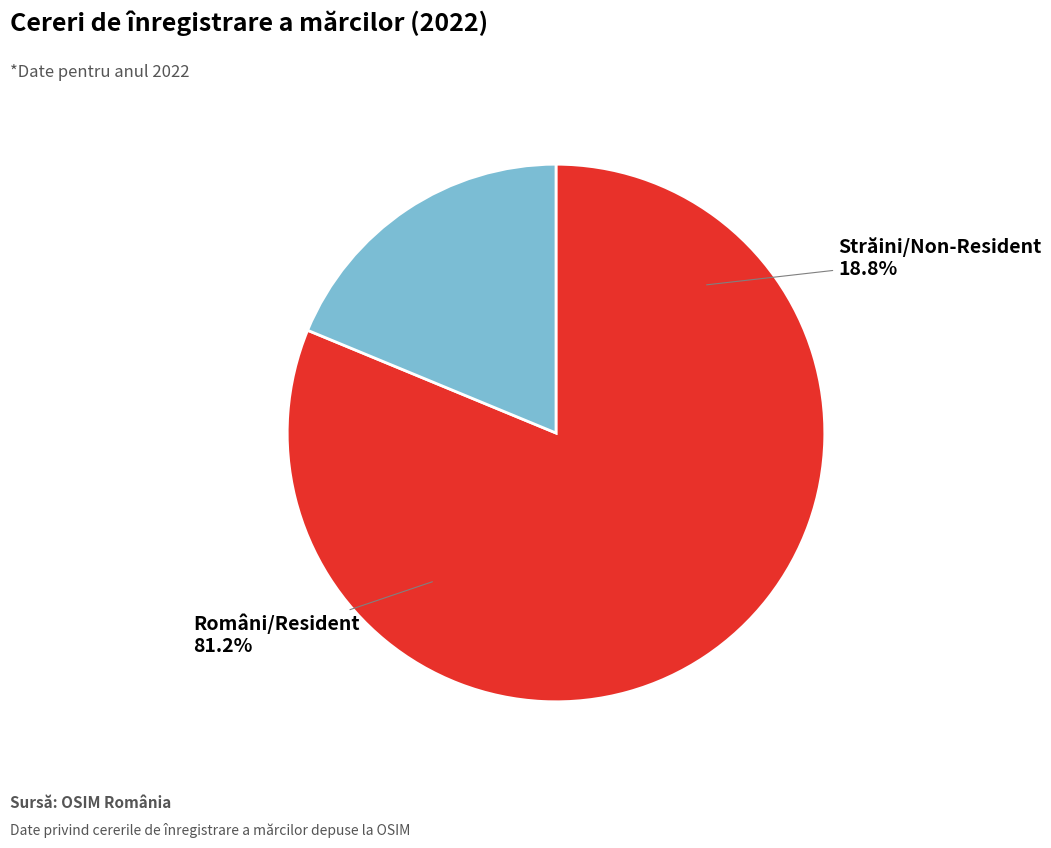

Do Români/Resident and Străini/Non-Resident together represent more than half of the pie?

Yes